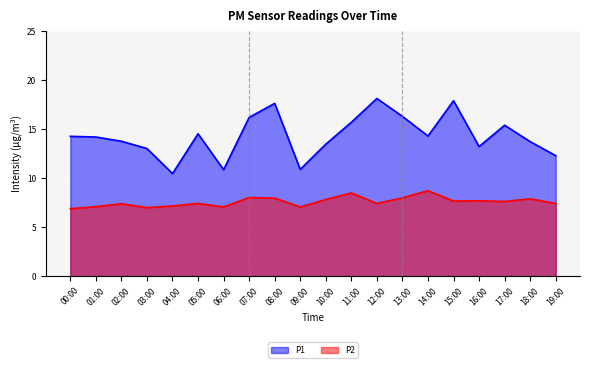

What is the highest value of the P1 series?

18.1